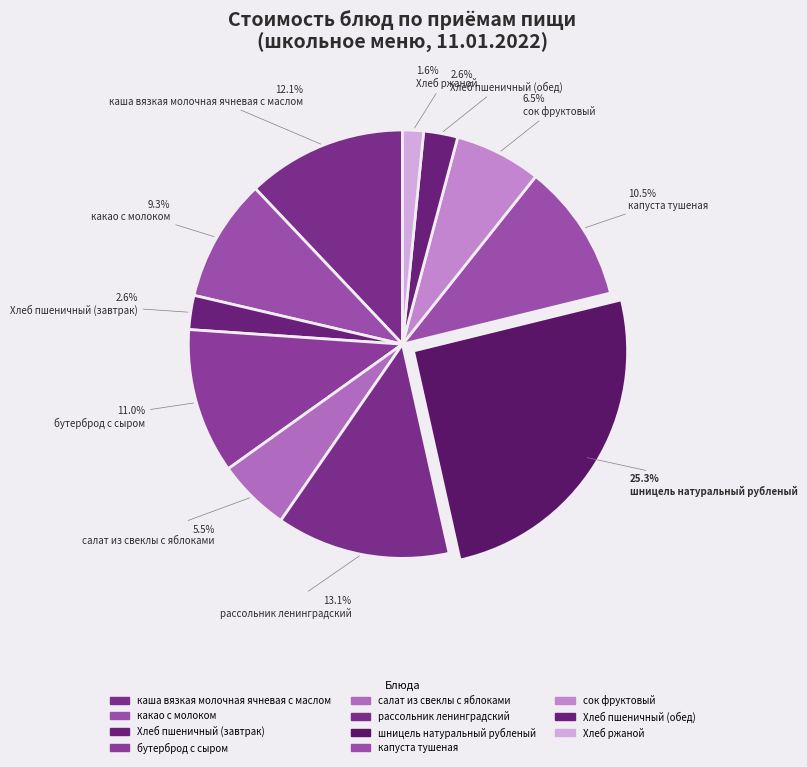

Is капуста тушеная the majority of the pie?

No